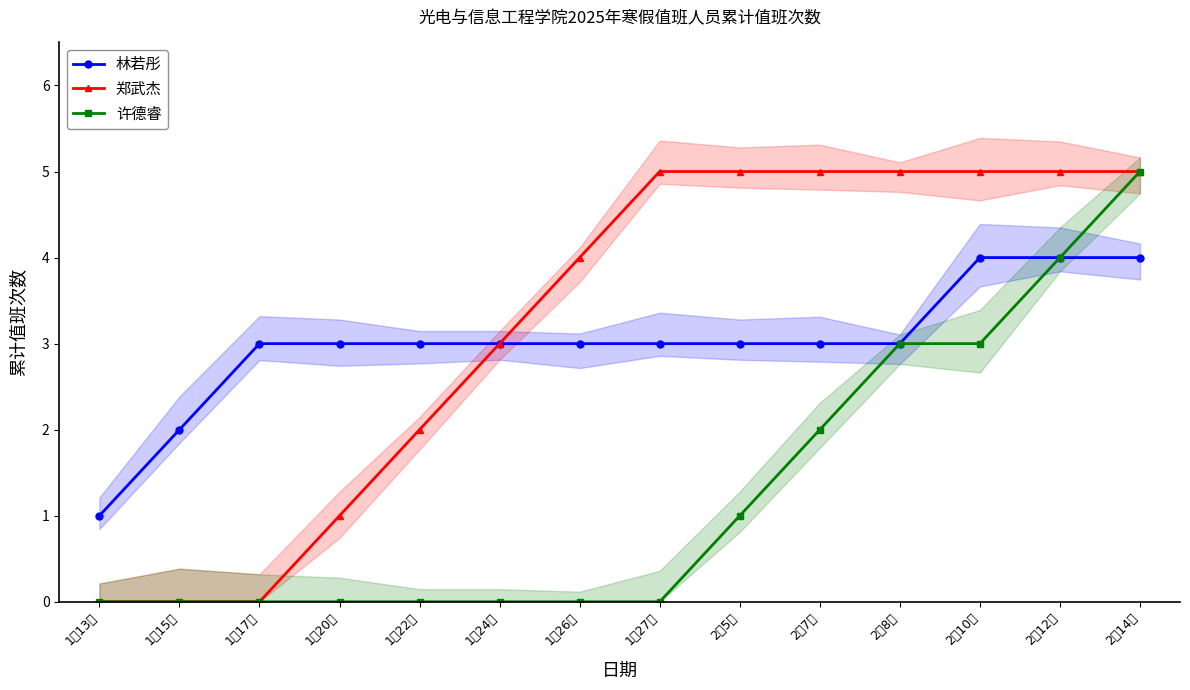

What are all the series names shown in the legend?

林若彤, 郑武杰, 许德睿